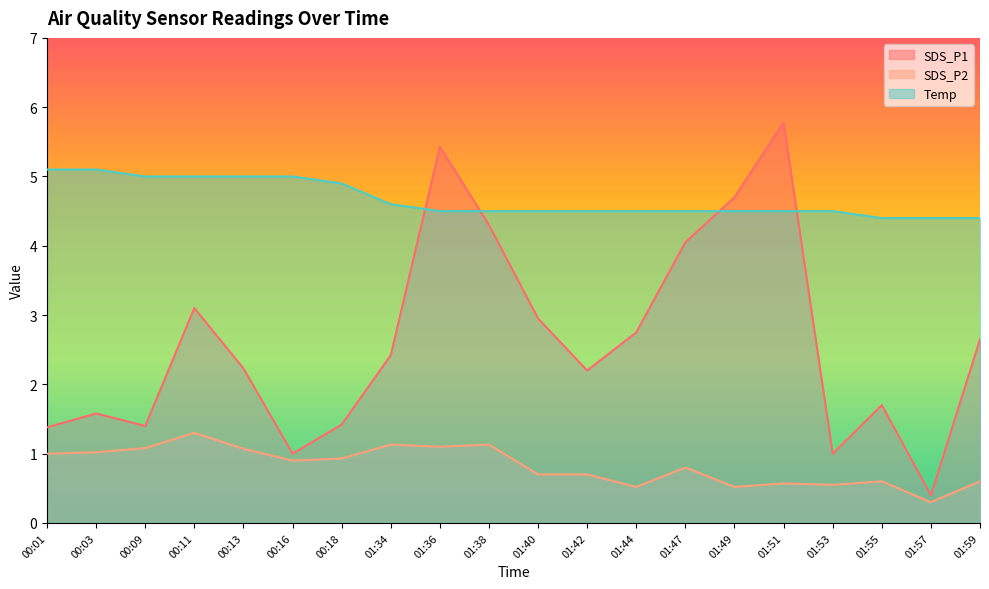

True or false: SDS_P1 has a value of 0.5 at 01:34.

False